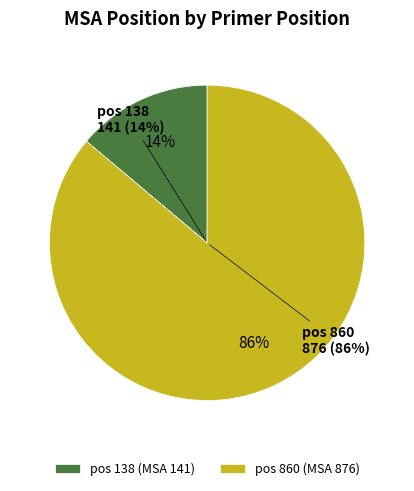

True or false: 860 accounts for 76% of the total.

False